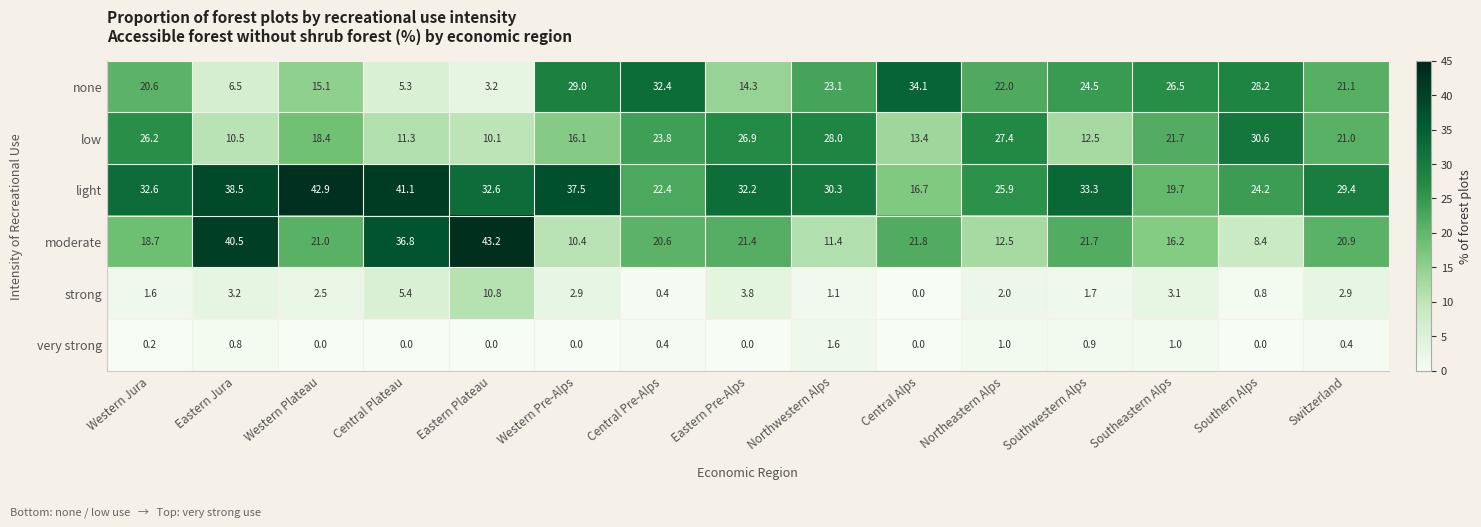

What is the minimum value for low?

10.1